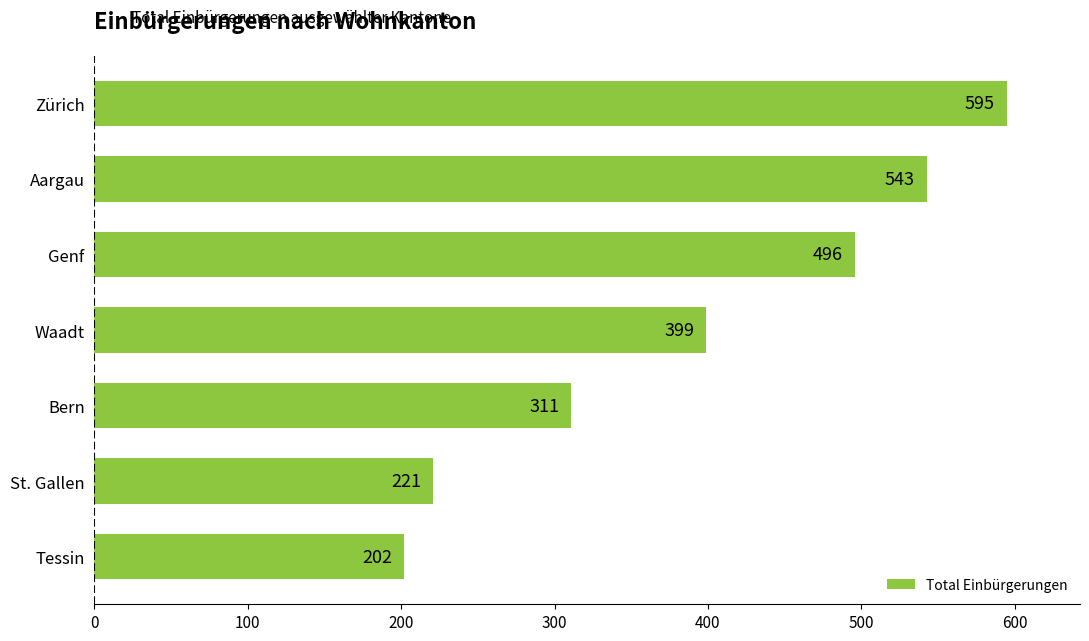

What is the minimum value shown in the chart?

202